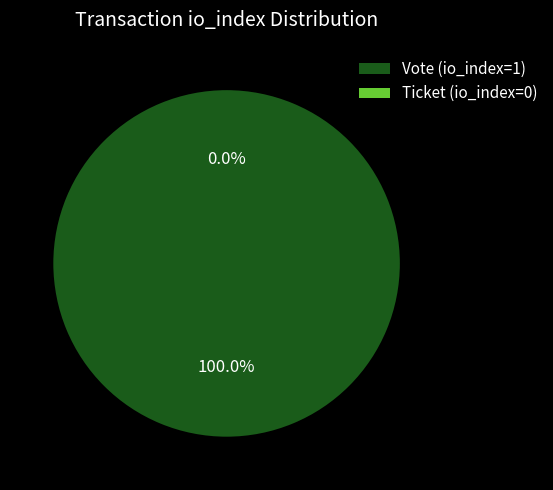

Rank the categories by value from highest to lowest.

Vote (io_index=1), Ticket (io_index=0)